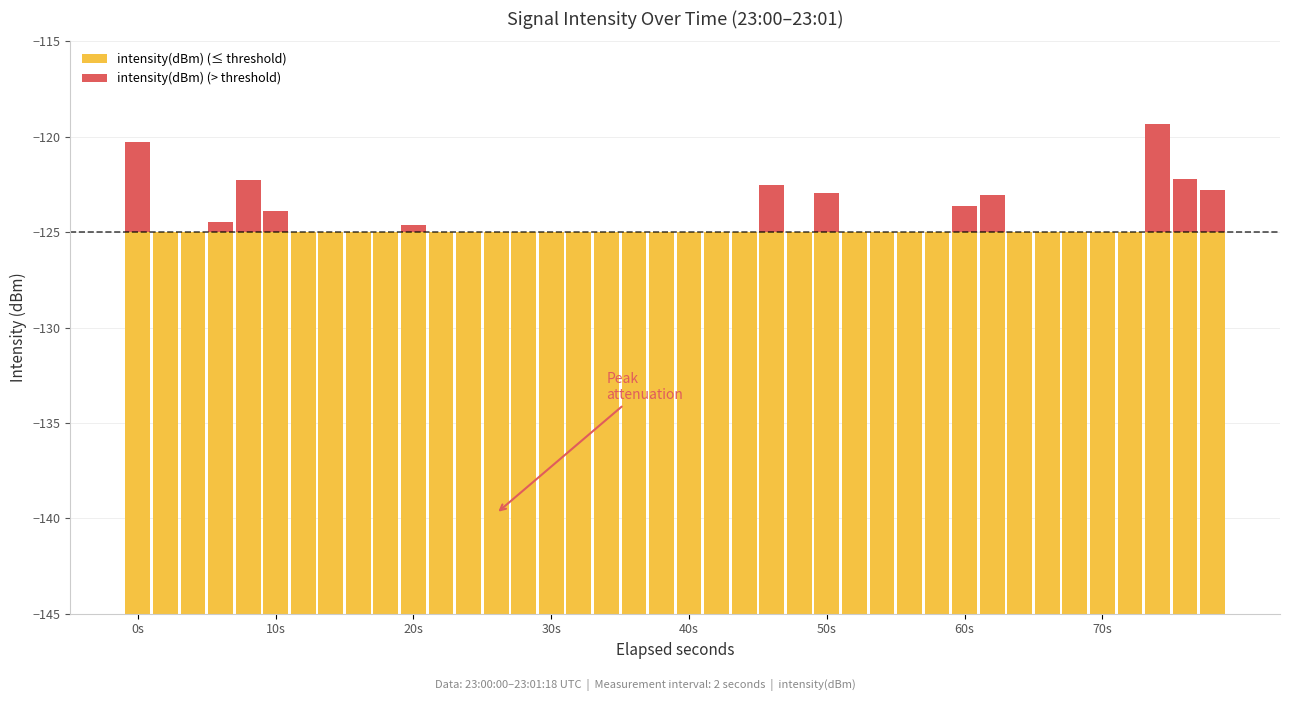

Which series has the largest total across all categories?

intensity(dBm) (≤ threshold)